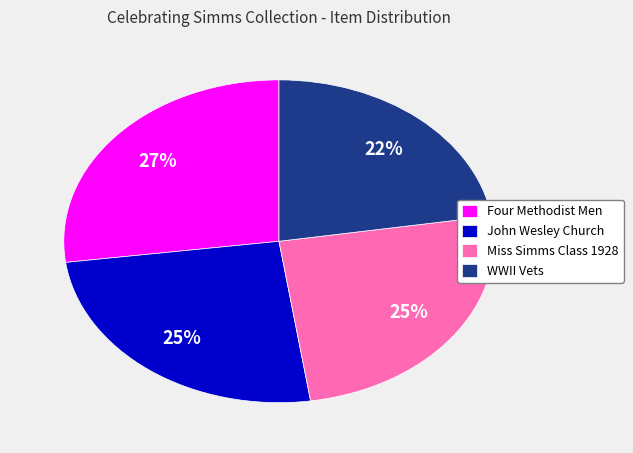

To the nearest percent, what portion does John Wesley Church represent?

25%